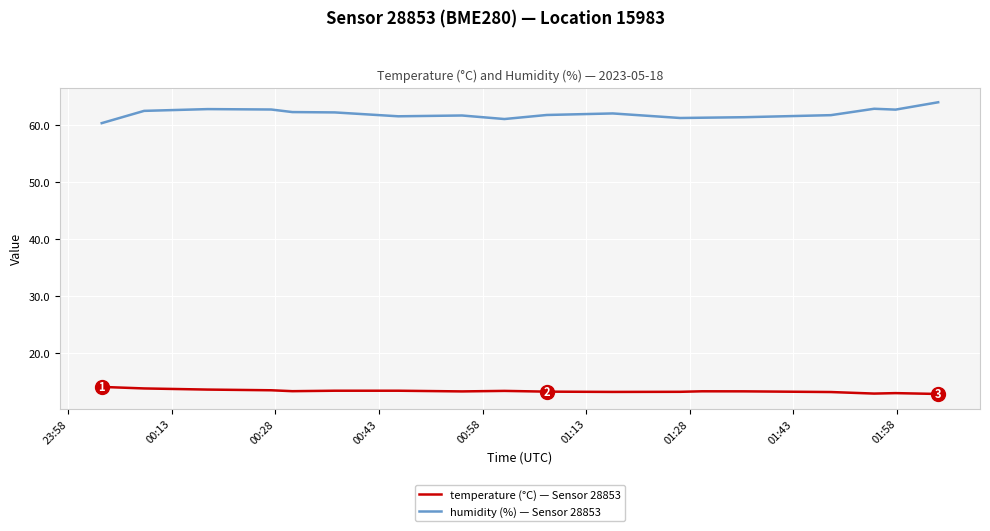

True or false: humidity (%) — Sensor 28853 and temperature (°C) — Sensor 28853 intersect in this chart.

False